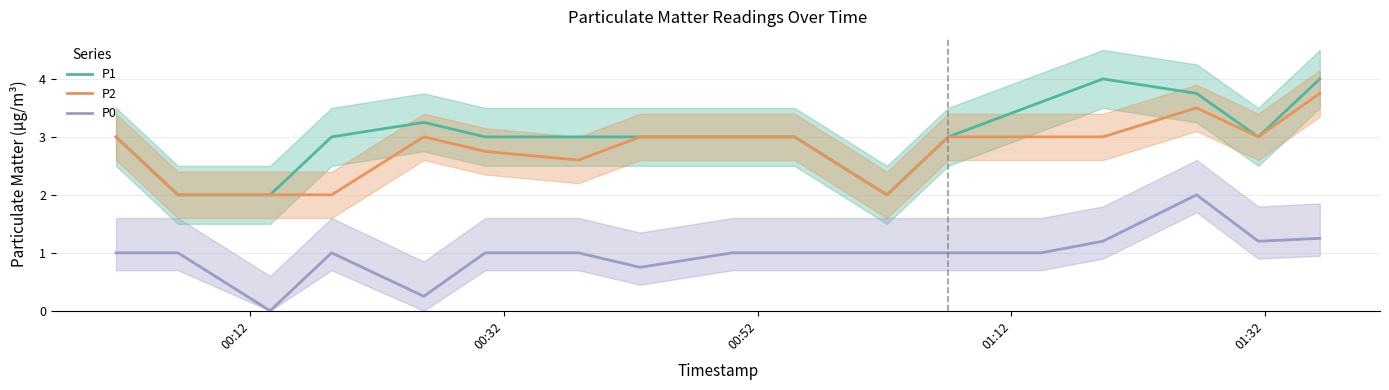

Reading right to left, what are all the values shown in this chart?

P1: 4.0	3.0	3.8	4.0	3.6	3.0	2.0	3.0	3.0	3.0	3.0	3.0	3.2	3.0	2.0	2.0	3.0
P2: 3.8	3.0	3.5	3.0	3.0	3.0	2.0	3.0	3.0	3.0	2.6	2.8	3.0	2.0	2.0	2.0	3.0
P0: 1.2	1.2	2.0	1.2	1.0	1.0	1.0	1.0	1.0	0.8	1.0	1.0	0.2	1.0	0.0	1.0	1.0